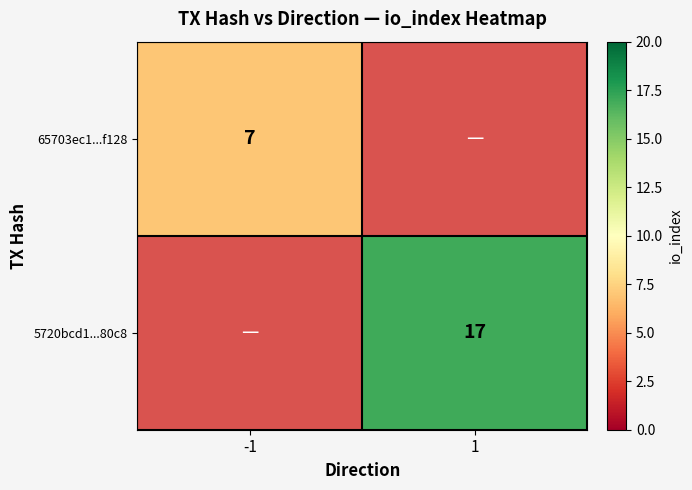

The 65703ec1...f128 series shows 4 at -1. True or false?

False